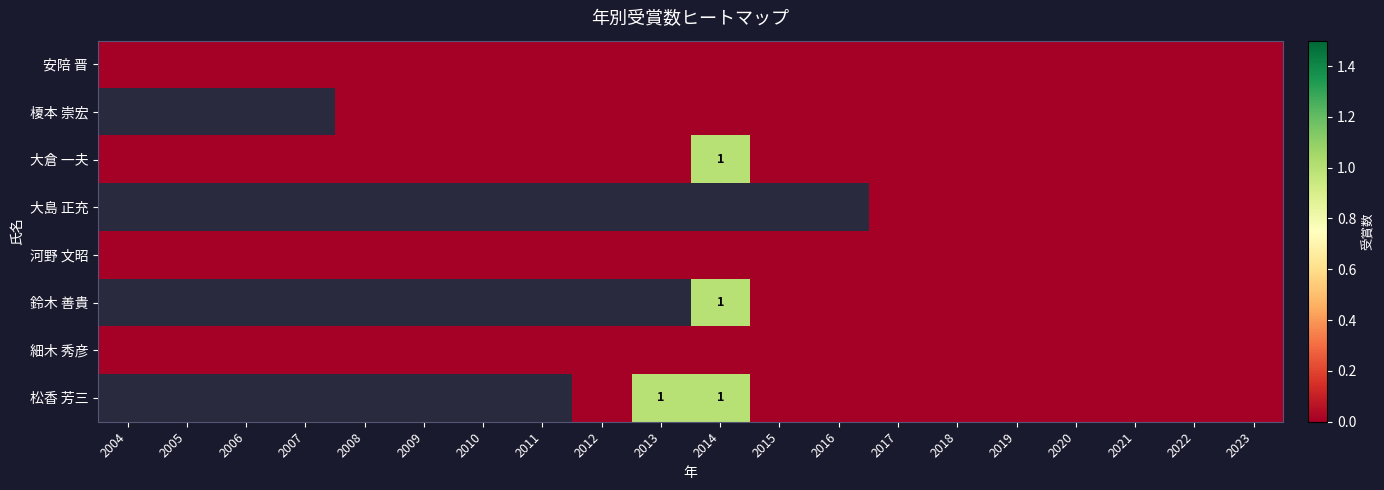

List the labels in order of 河野 文昭 value, smallest first.

2004, 2005, 2006, 2007, 2008, 2009, 2010, 2011, 2012, 2013, 2014, 2015, 2016, 2017, 2018, 2019, 2020, 2021, 2022, 2023